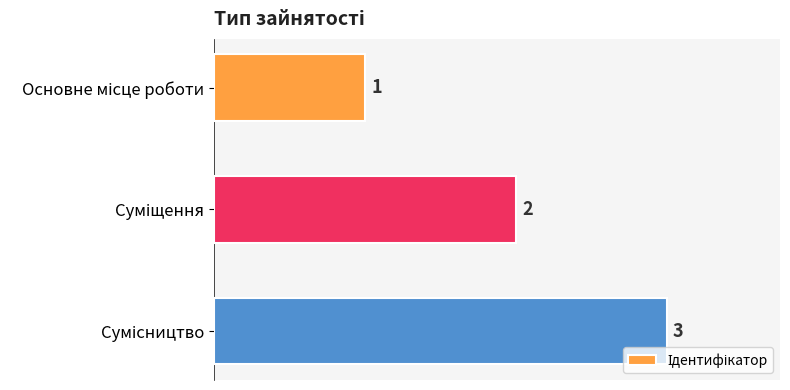

What is the greatest value displayed?

3